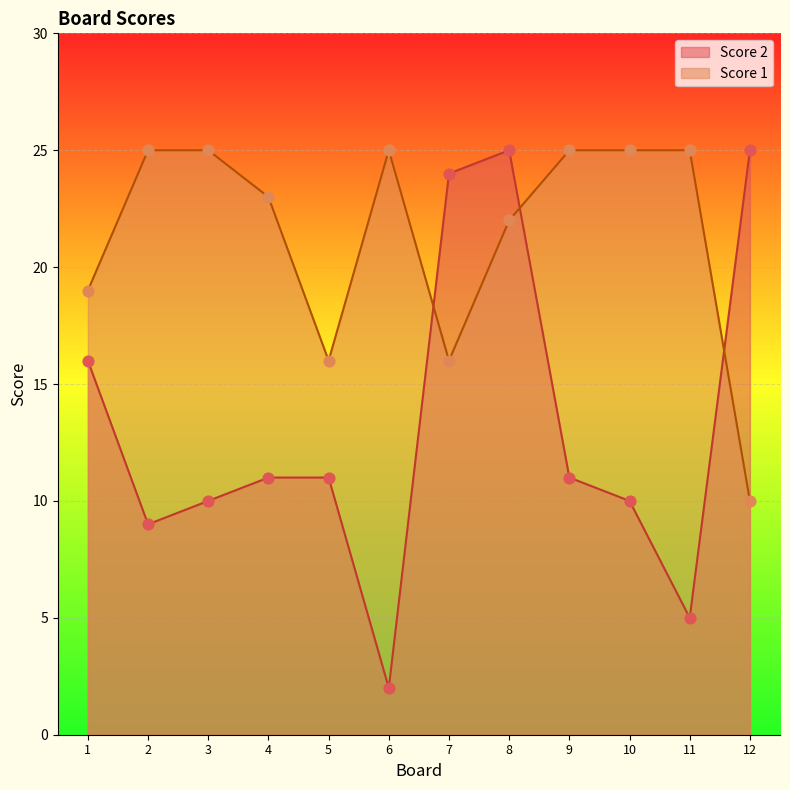

Which series reaches the maximum Y coordinate?

Score 1